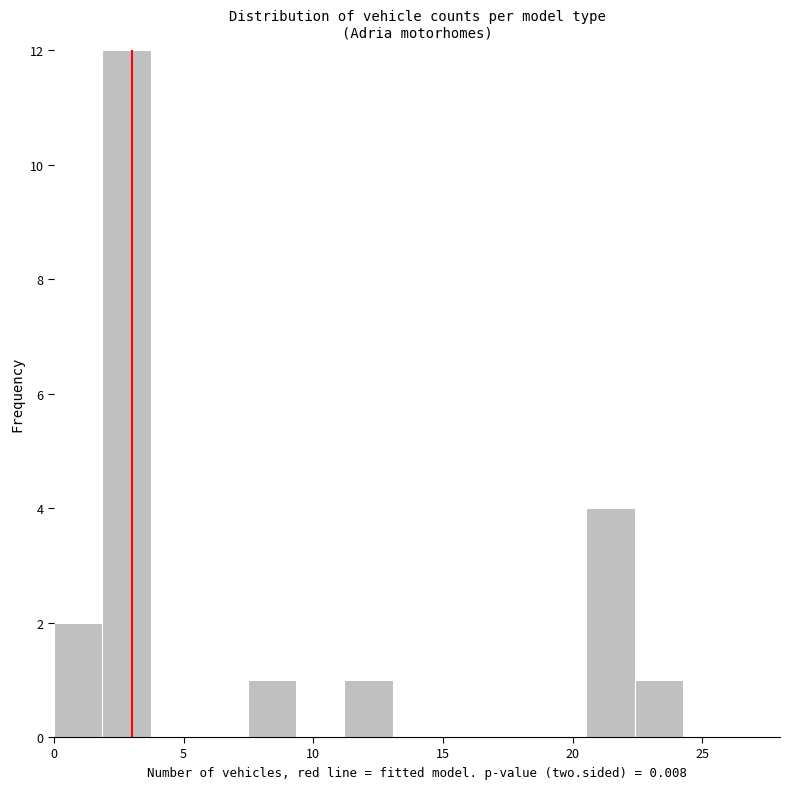

Read against the x-axis, roughly where is the centre of the tallest bar?

3.0